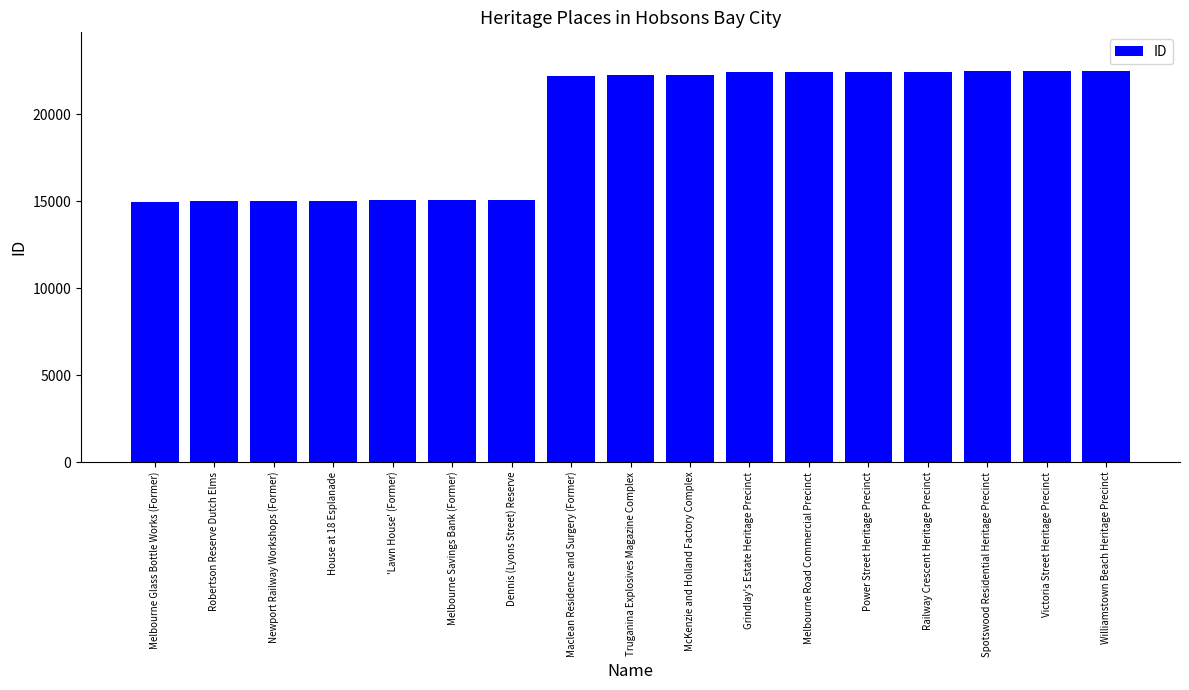

Which has a higher value, Melbourne Glass Bottle Works (Former) or Grindlay's Estate Heritage Precinct?

Grindlay's Estate Heritage Precinct